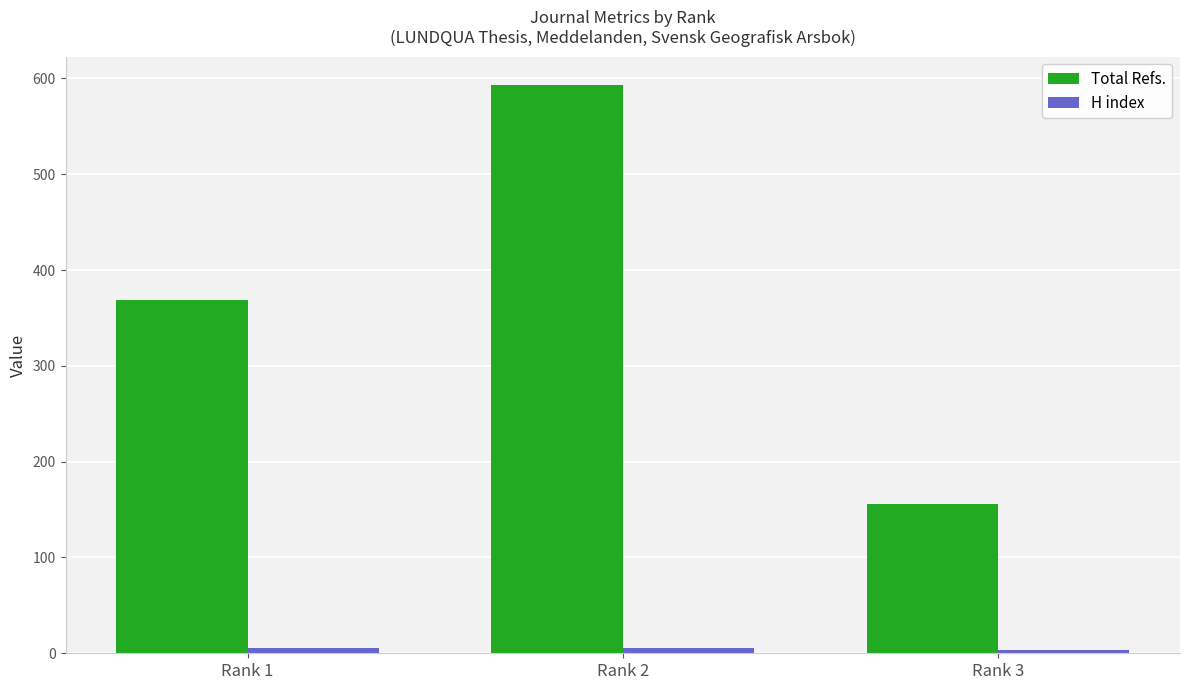

Between Rank 1 and Rank 2, which series saw the biggest shift?

Total Refs.